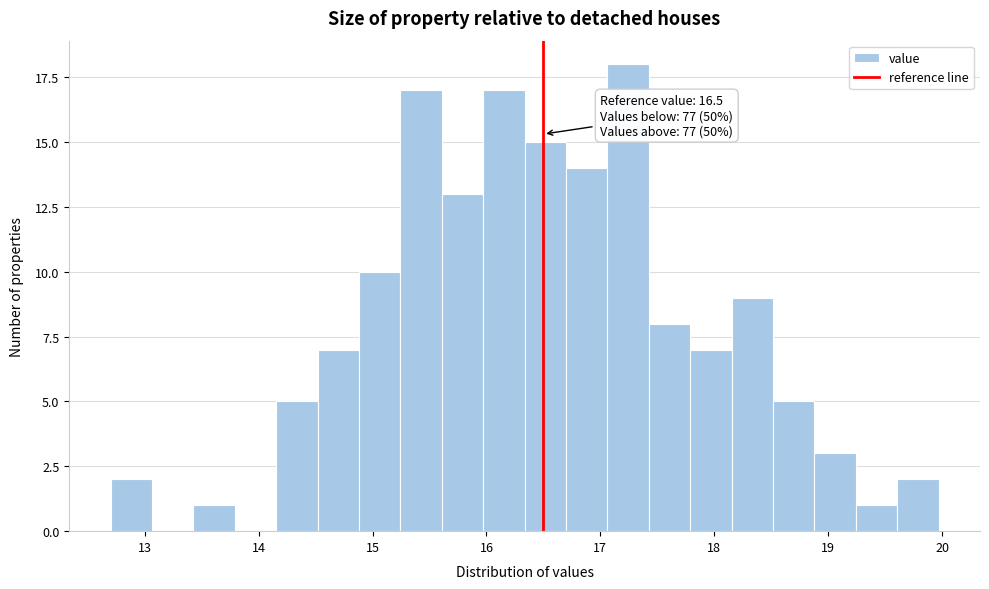

Read against the x-axis, roughly where is the centre of the tallest bar?

17.2